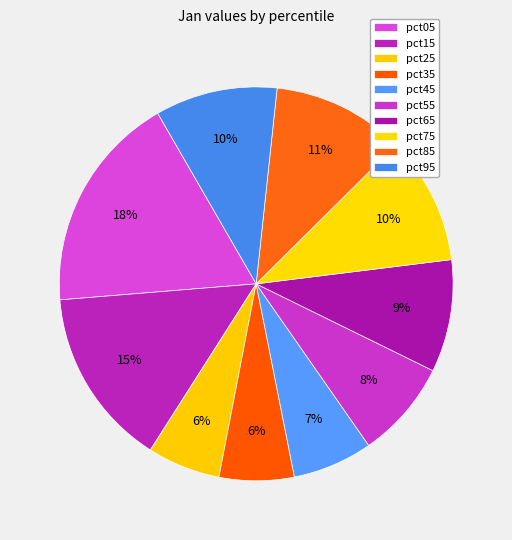

What is the largest slice in the pie chart?

pct05